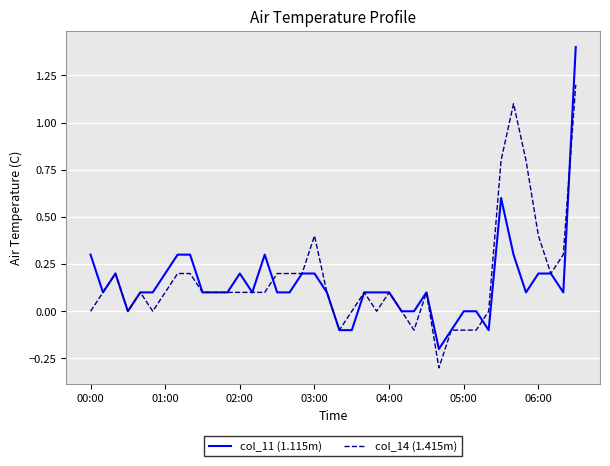

What is the highest value of the col_14 (1.415m) series?

1.2